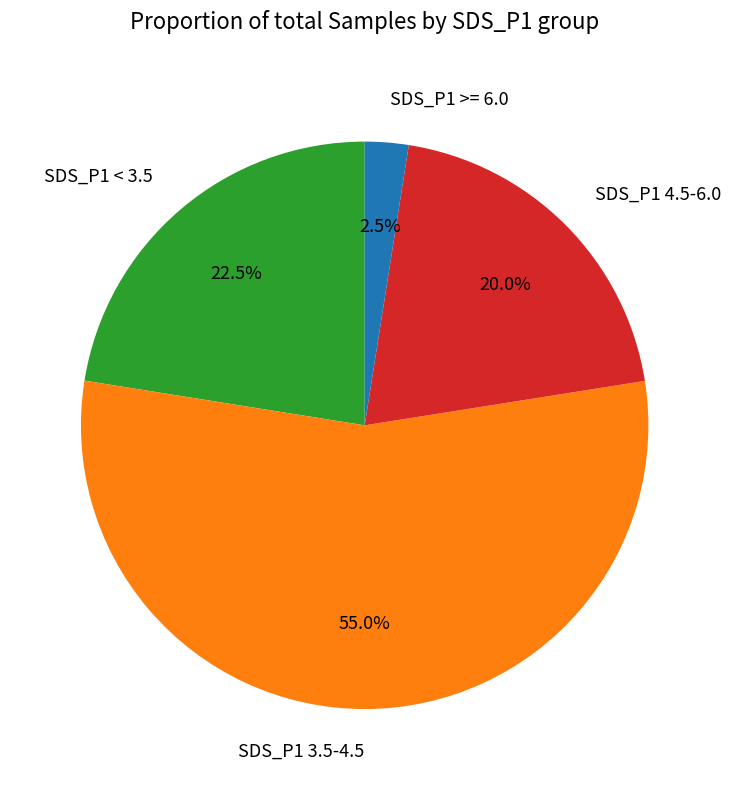

To the nearest percent, what is the average slice percentage?

25%